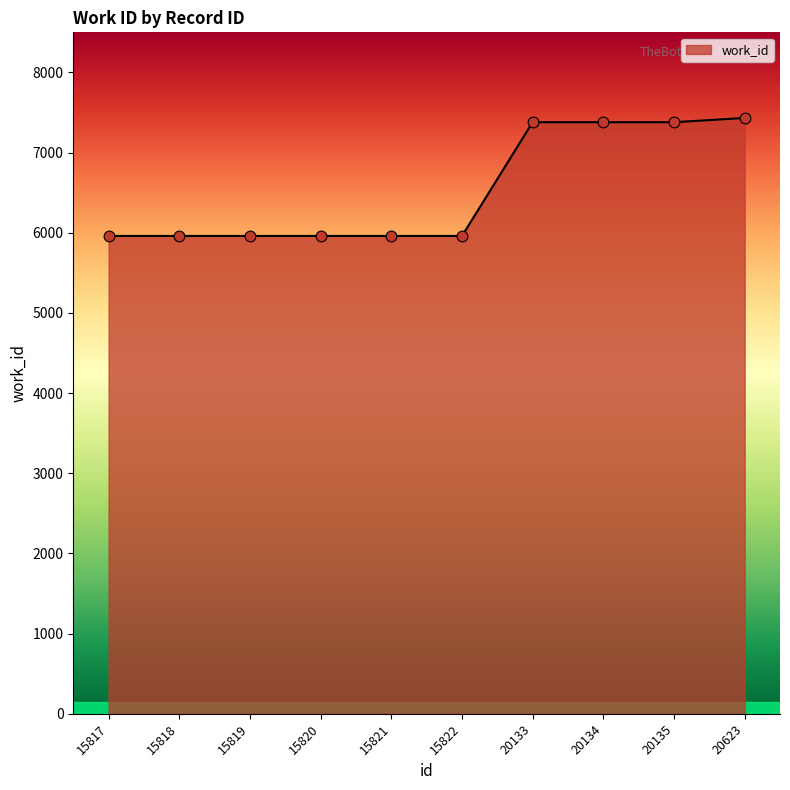

Approximately how many times larger is the value at 15822 compared to 15817?

1.0